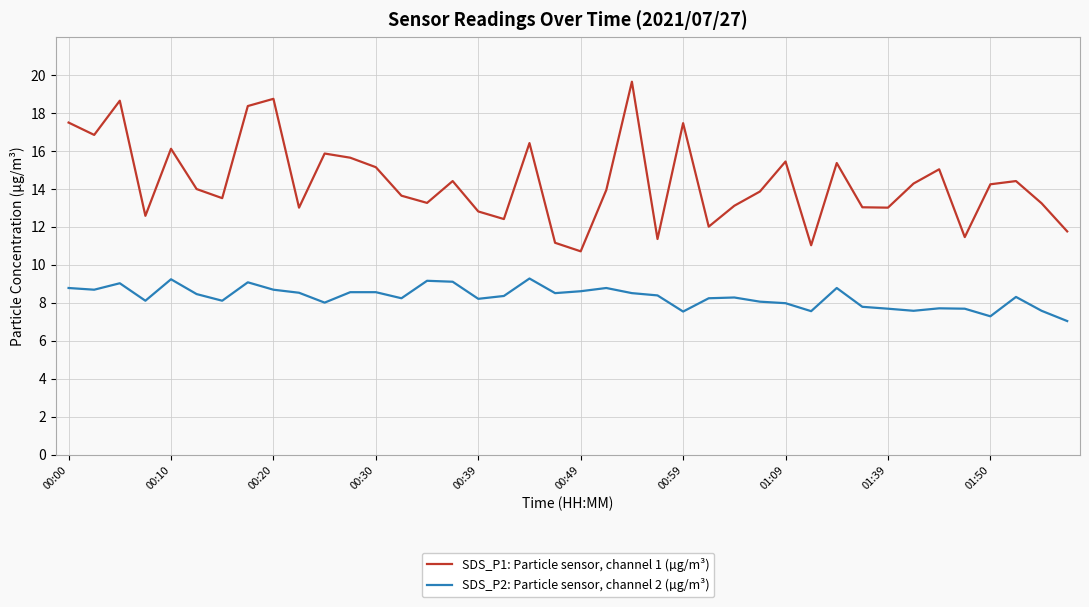

Which series has the largest total across all categories?

SDS_P1: Particle sensor, channel 1 (µg/m³)